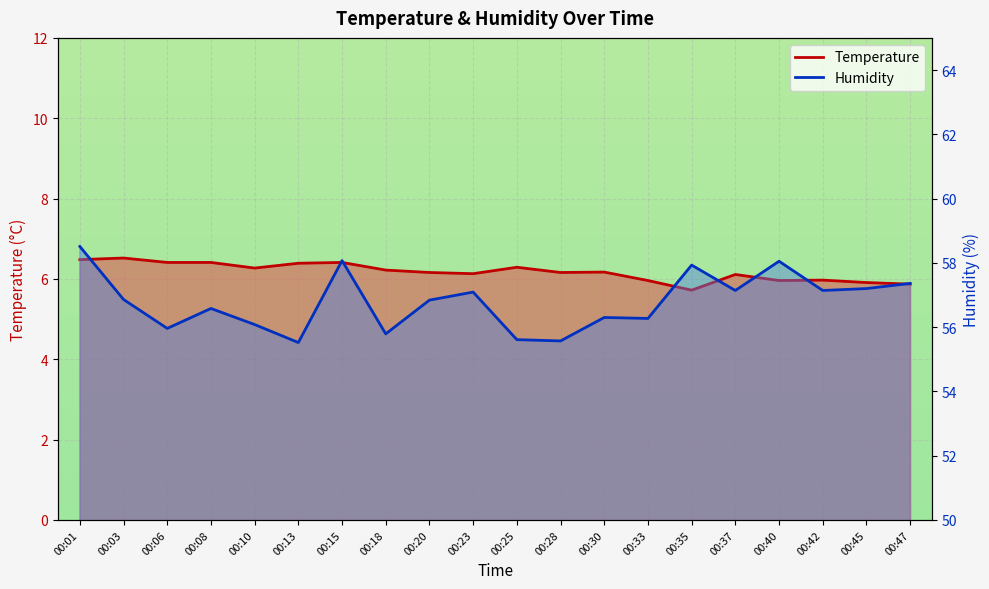

Reading left to right, what are all the values shown in this chart?

Temperature: 00:01=6.5	00:03=6.5	00:06=6.4	00:08=6.4	00:10=6.3	00:13=6.4	00:15=6.4	00:18=6.2	00:20=6.2	00:23=6.1	00:25=6.3	00:28=6.2	00:30=6.2	00:33=6.0	00:35=5.7	00:37=6.1	00:40=6.0	00:42=6.0	00:45=5.9	00:47=5.9
Humidity: 00:01=58.5	00:03=56.9	00:06=56.0	00:08=56.6	00:10=56.1	00:13=55.5	00:15=58.1	00:18=55.8	00:20=56.8	00:23=57.1	00:25=55.6	00:28=55.6	00:30=56.3	00:33=56.3	00:35=57.9	00:37=57.1	00:40=58.0	00:42=57.1	00:45=57.2	00:47=57.4